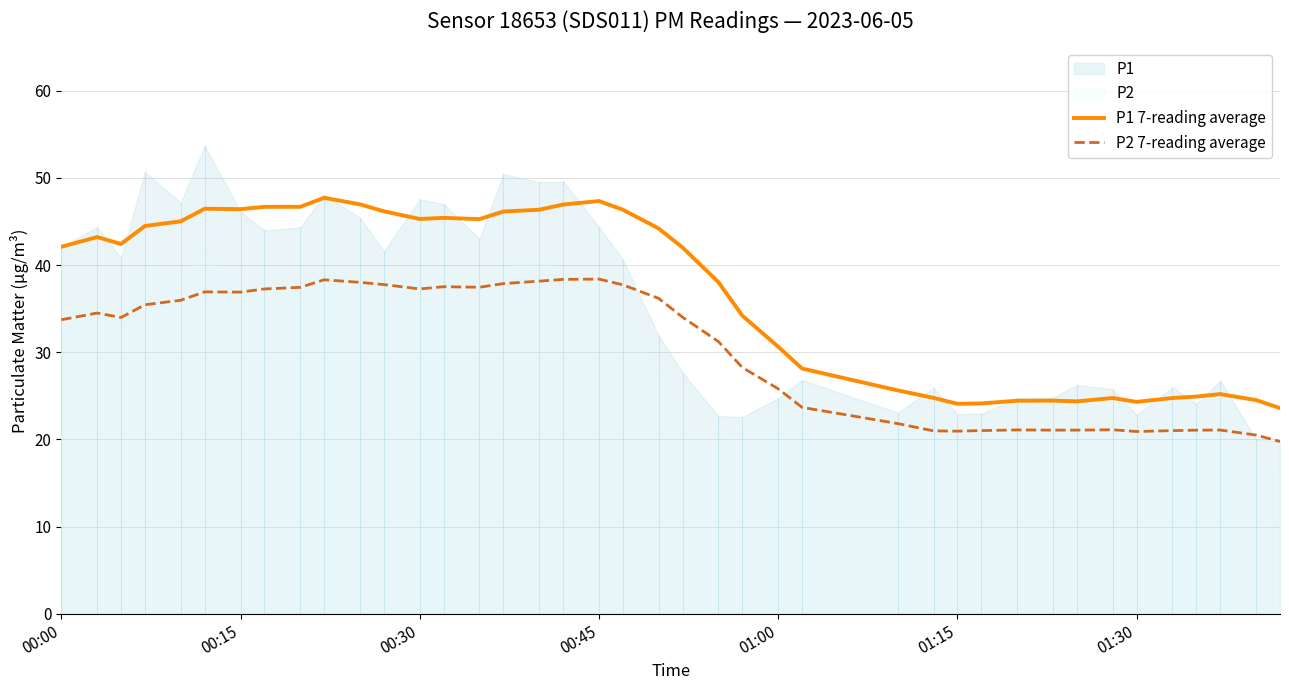

True or false: P1 7-reading average and P2 7-reading average cross at least once.

False